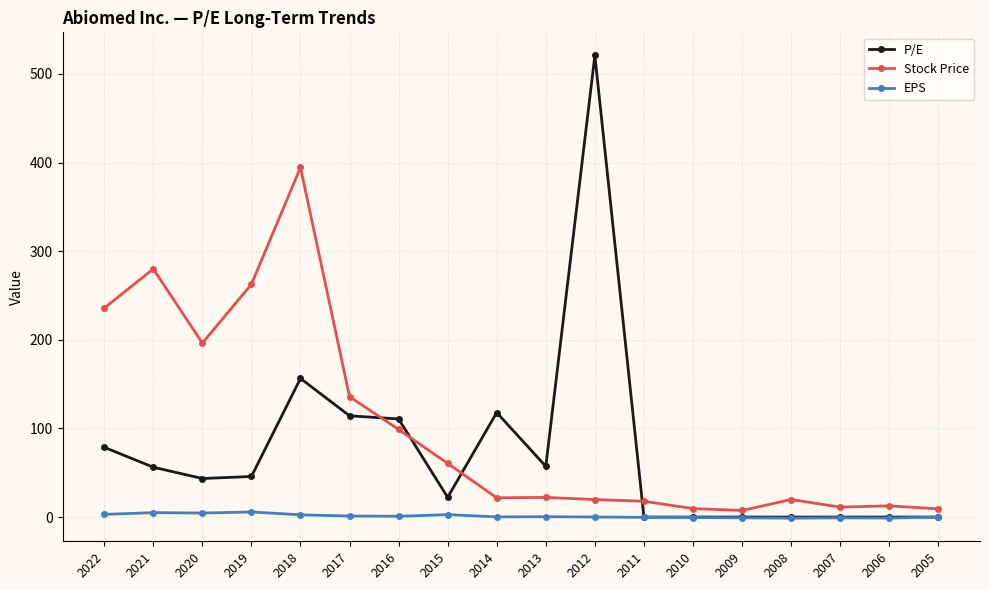

Which category has the highest value in the Stock Price series?

2018